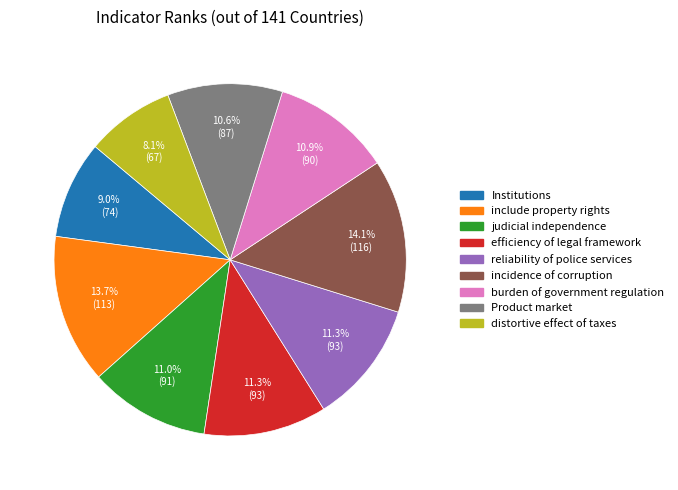

Between Product market and distortive effect of taxes, which is larger?

Product market